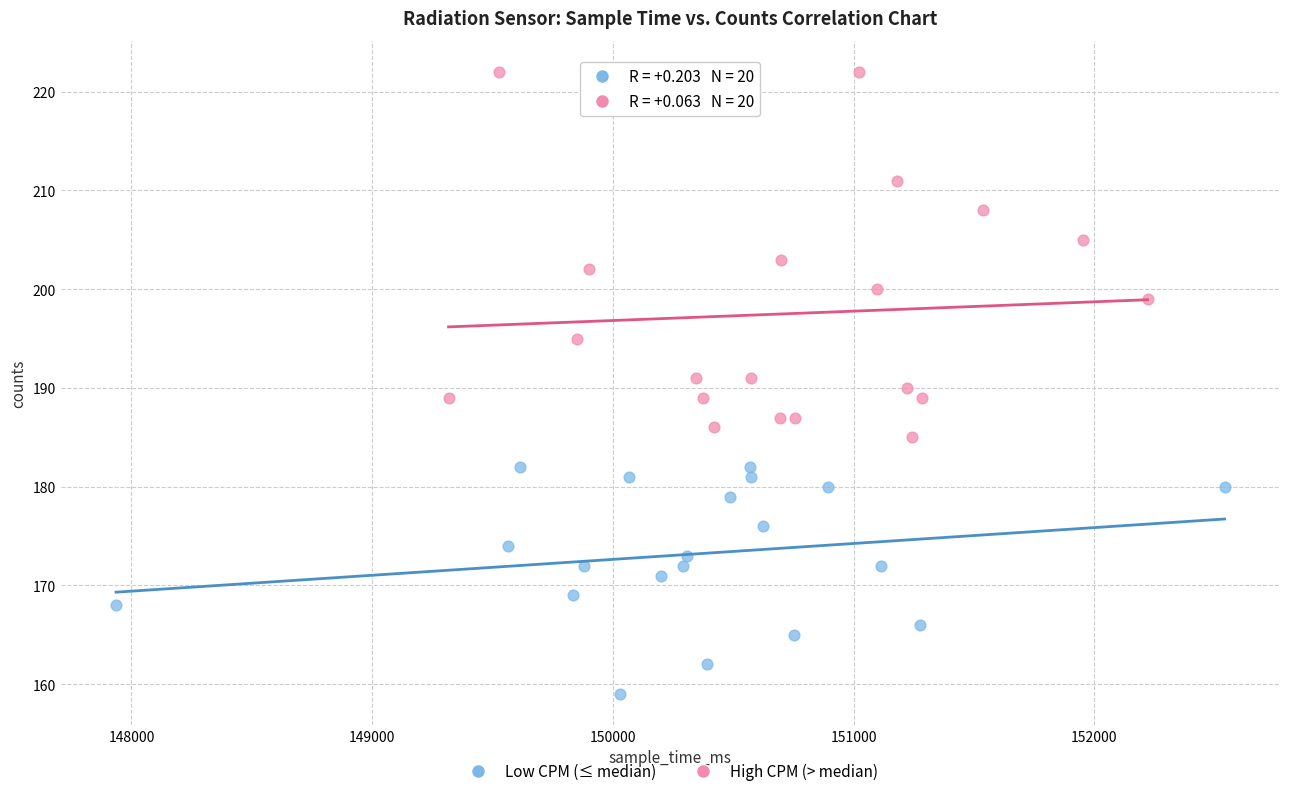

Which series reaches the minimum Y coordinate?

Low CPM (≤ median)